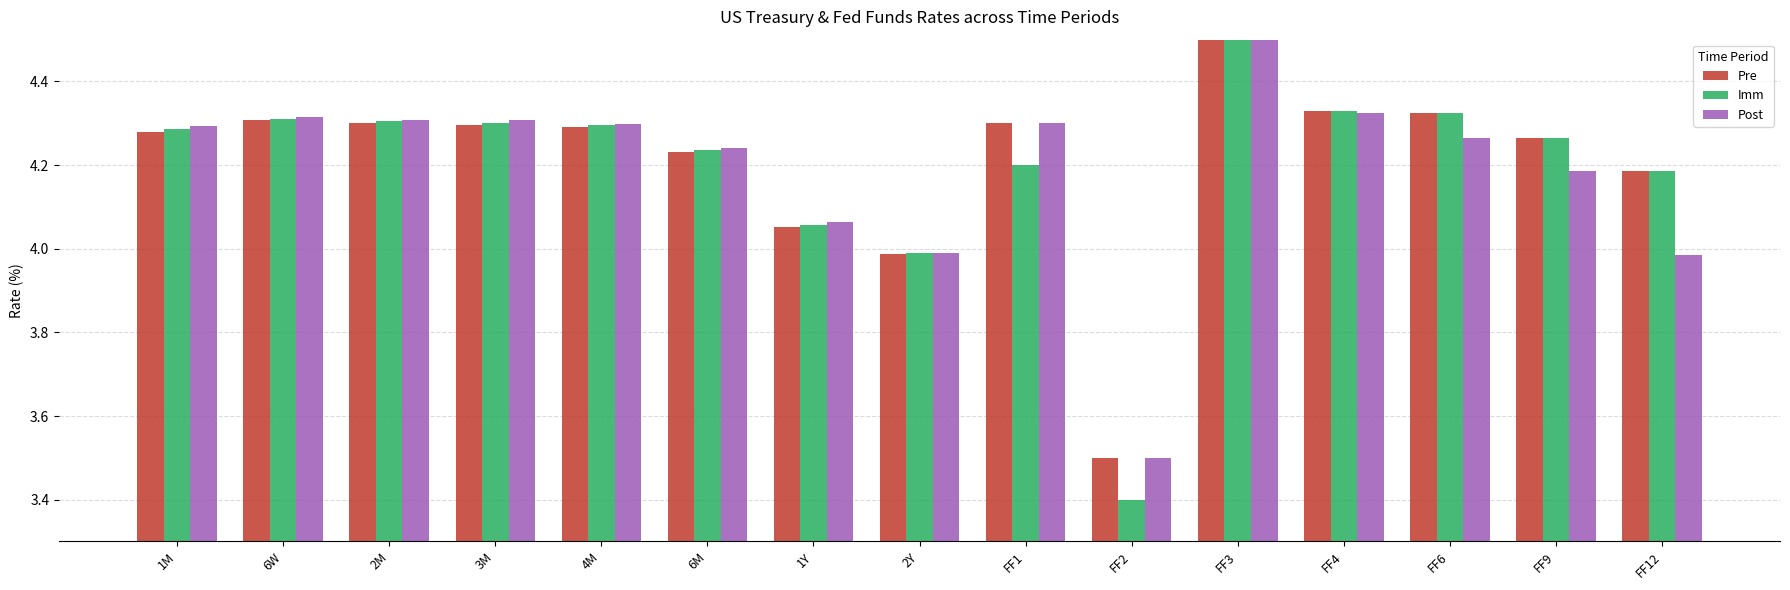

The Post series shows 1.7 at 6M. True or false?

False